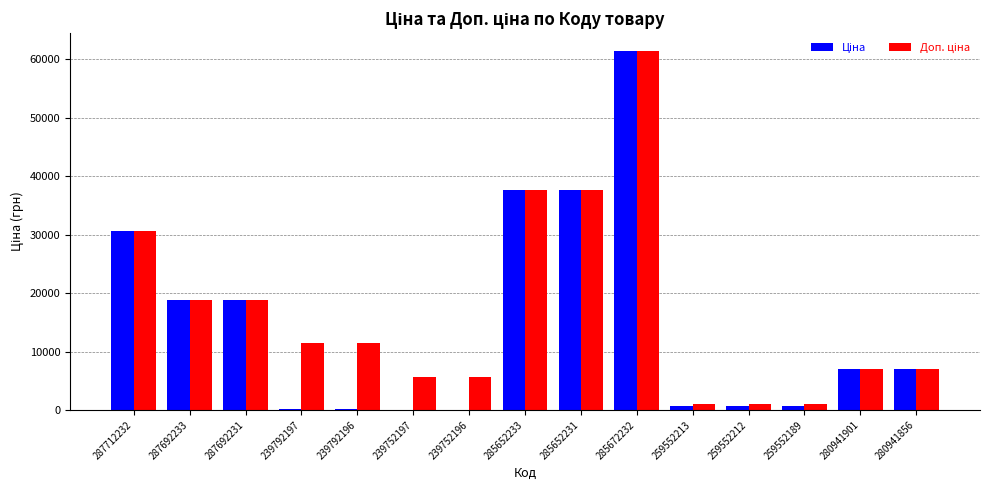

Are the bars horizontal?

No